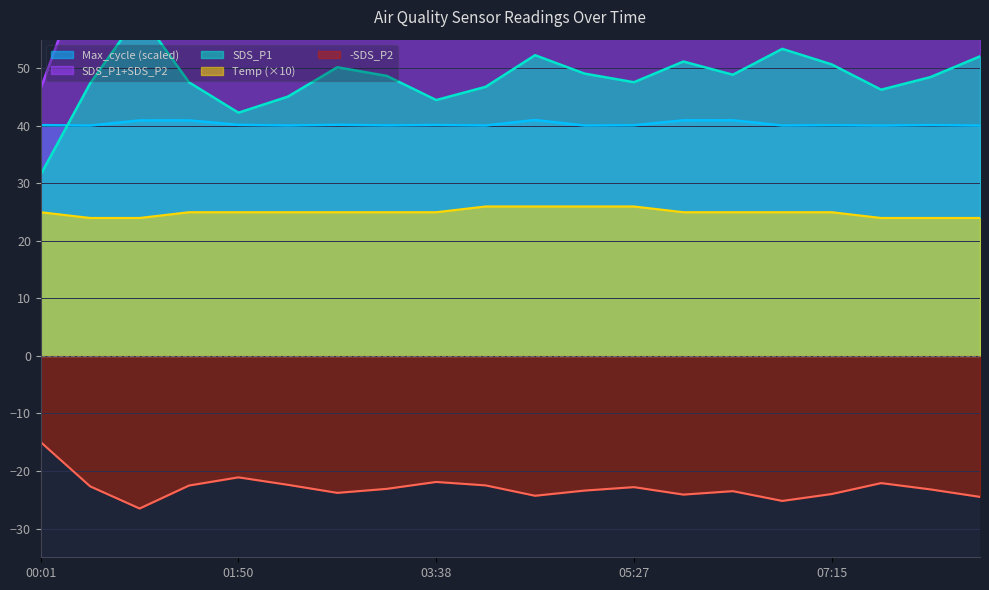

True or false: Temp (×10) has a value of 5.2 at 07:15.

False